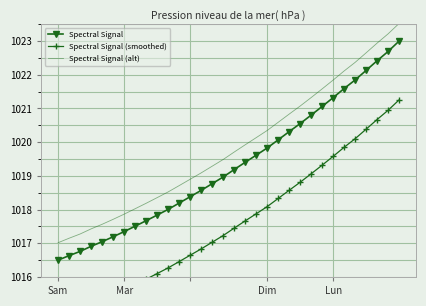

True or false: Spectral Signal (alt) has more than 2 interior local peaks.

False